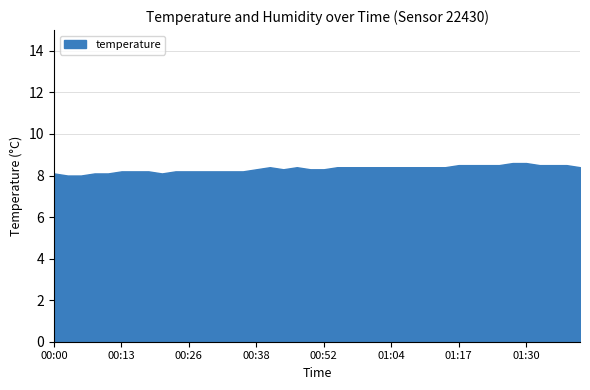

The value of temperature at 00:46 is 8.4. True or false?

True